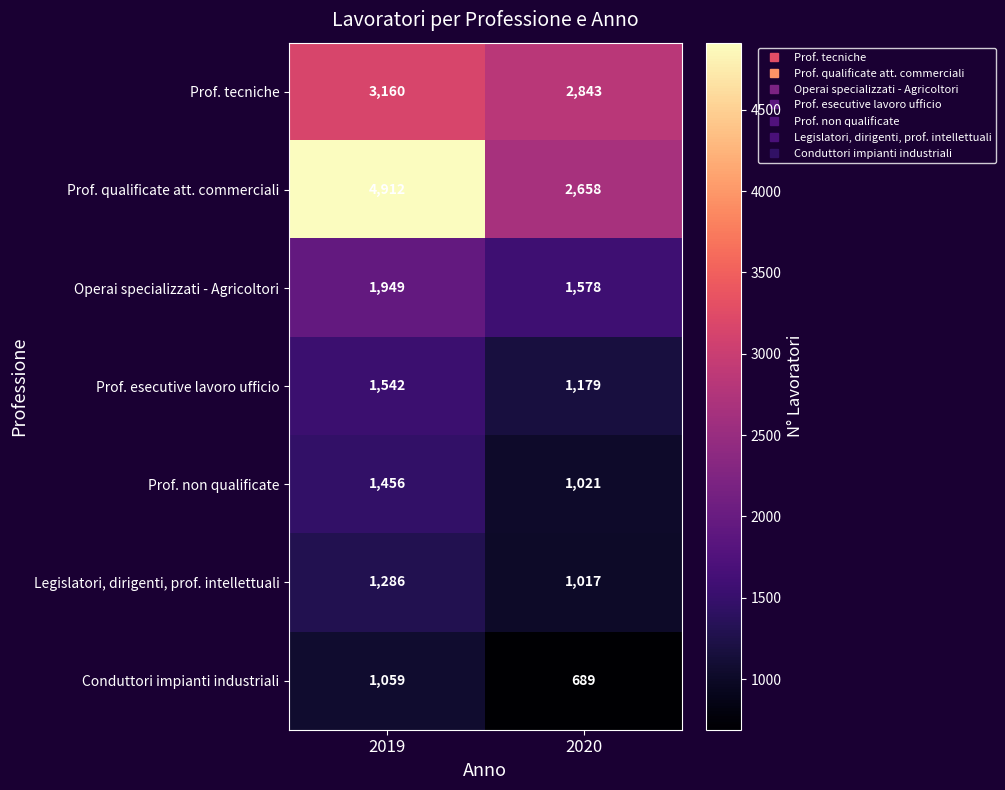

Is it true that Operai specializzati - Agricoltori equals 1949 at 2019?

True